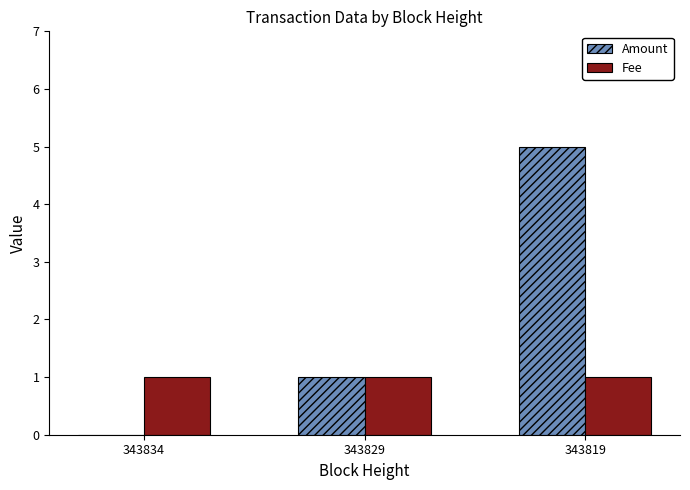

Does the chart contain stacked bars?

No